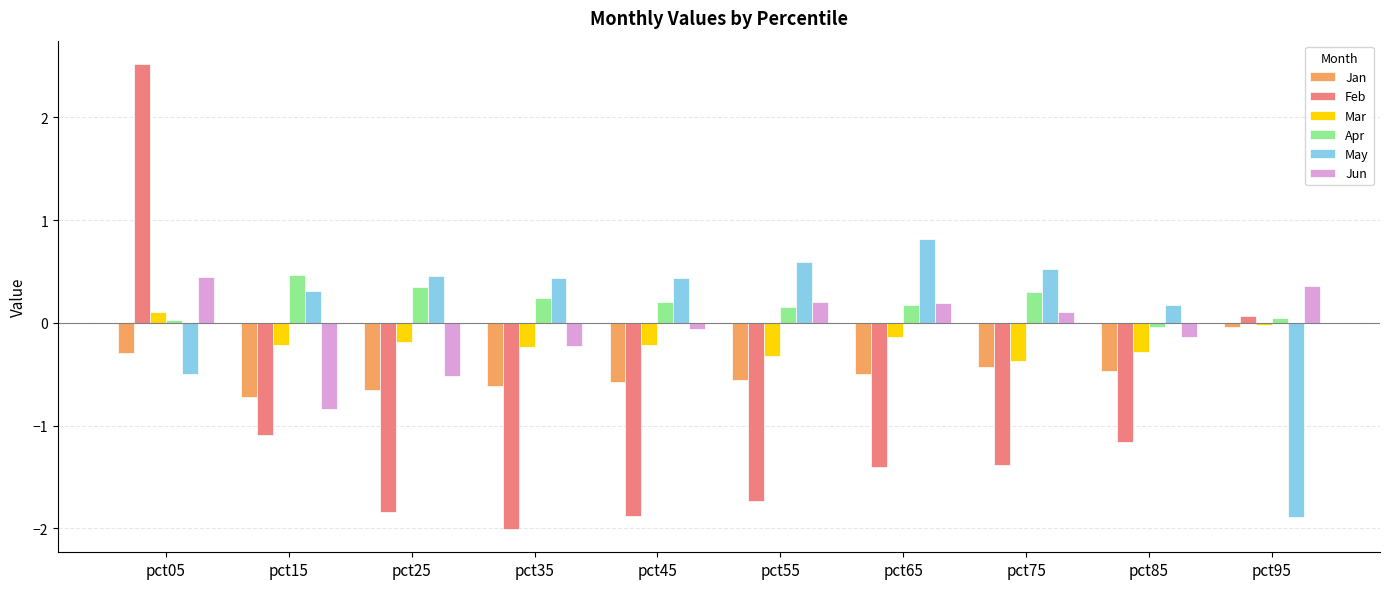

What is the greatest value displayed?

2.5